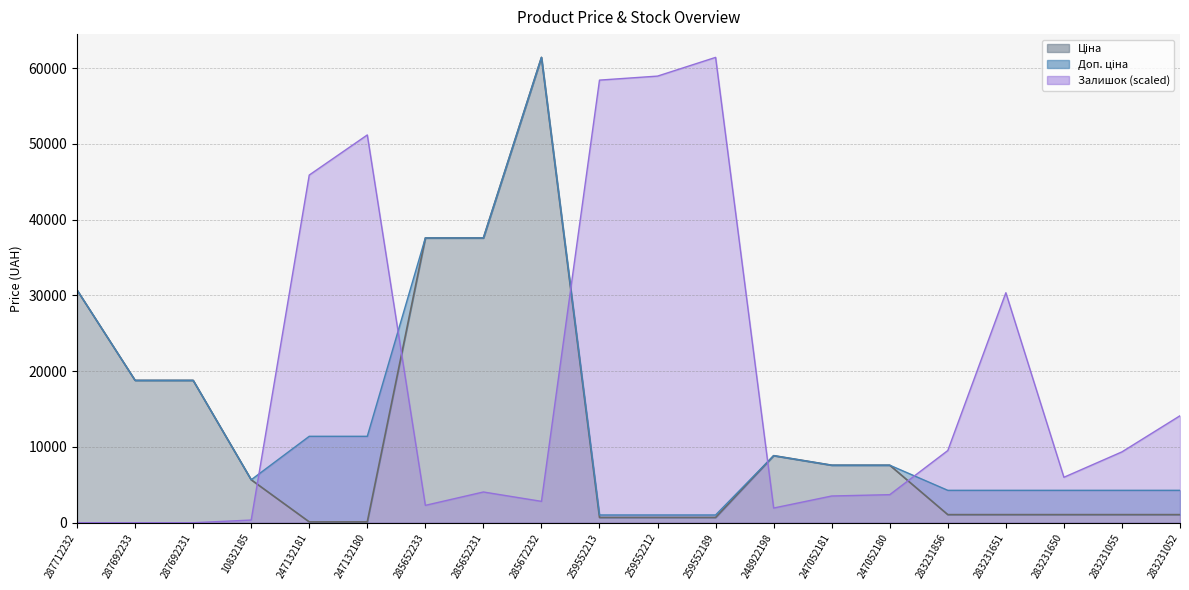

What are all the series names shown in the legend?

Ціна, Доп. ціна, Залишок